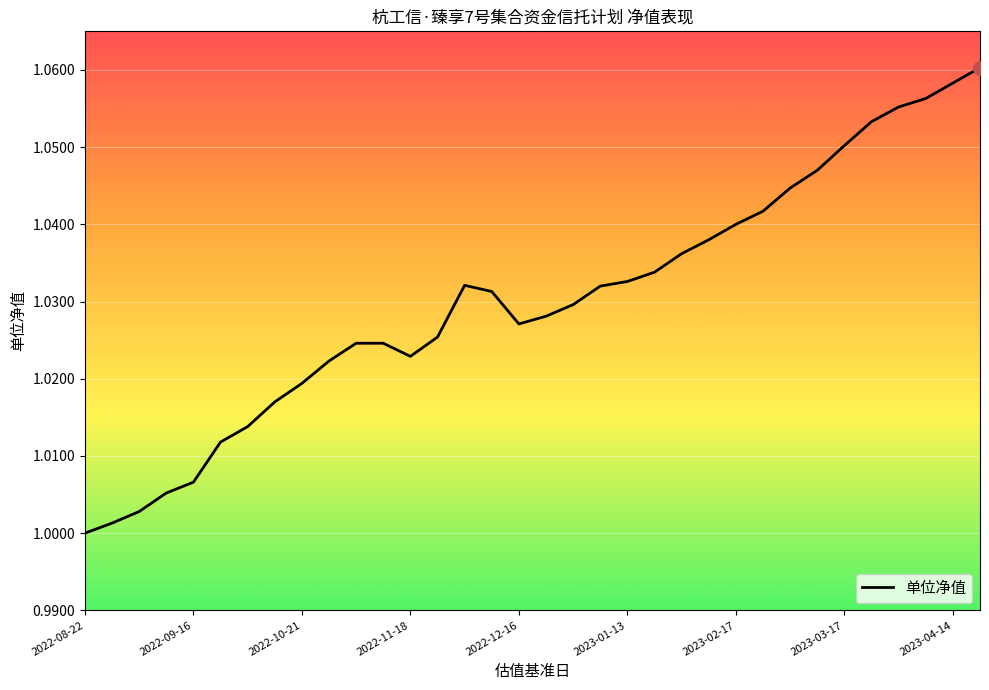

How many lines are shown in the chart?

1